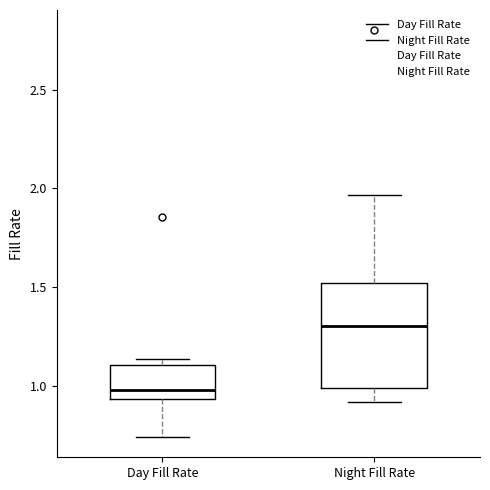

Reading left to right, transcribe this box plot: for each box, give where its median line is, the range the box spans, and where its two whiskers end, as read against the y-axis. The values are not printed on the chart, so give them approximately, as read against the axis.

Day Fill Rate: median 1.00, box 0.95 to 1.10, whiskers 0.75 to 1.15
Night Fill Rate: median 1.30, box 1.00 to 1.50, whiskers 0.90 to 1.95